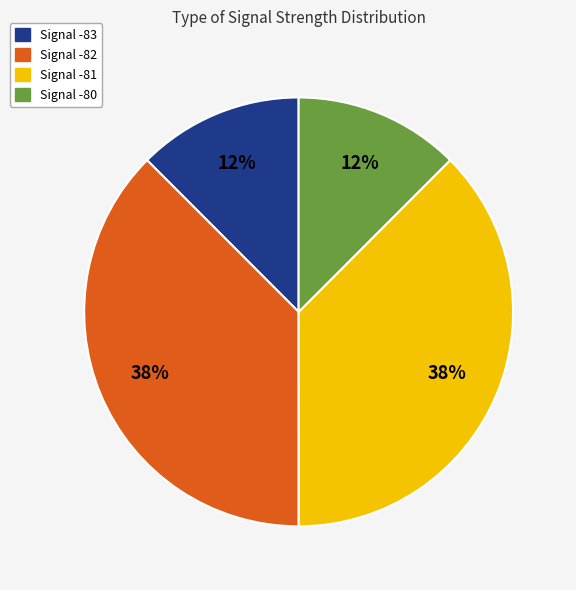

Does any single category account for the majority?

No